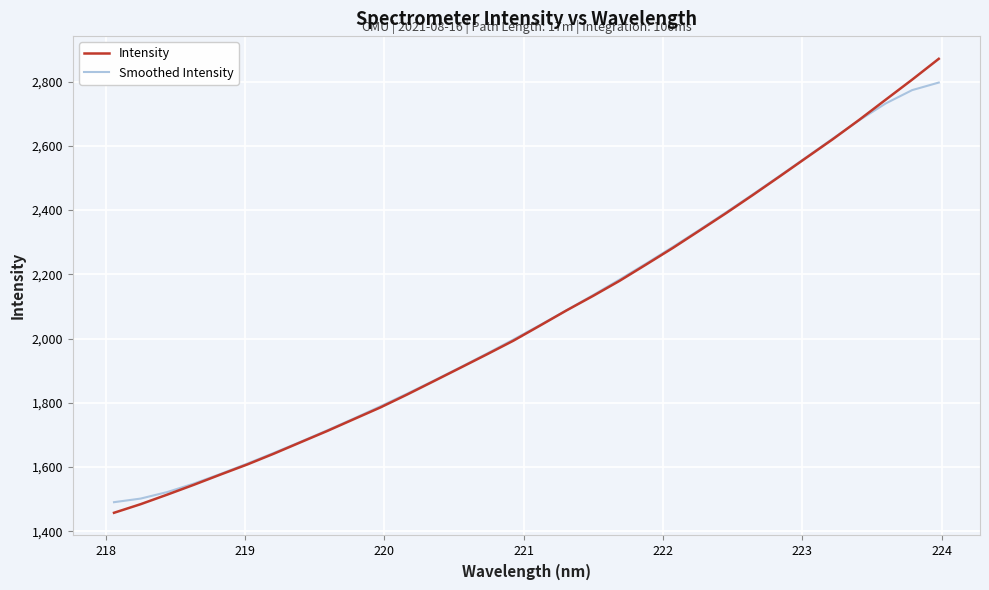

What is the greatest value displayed?

2870.6